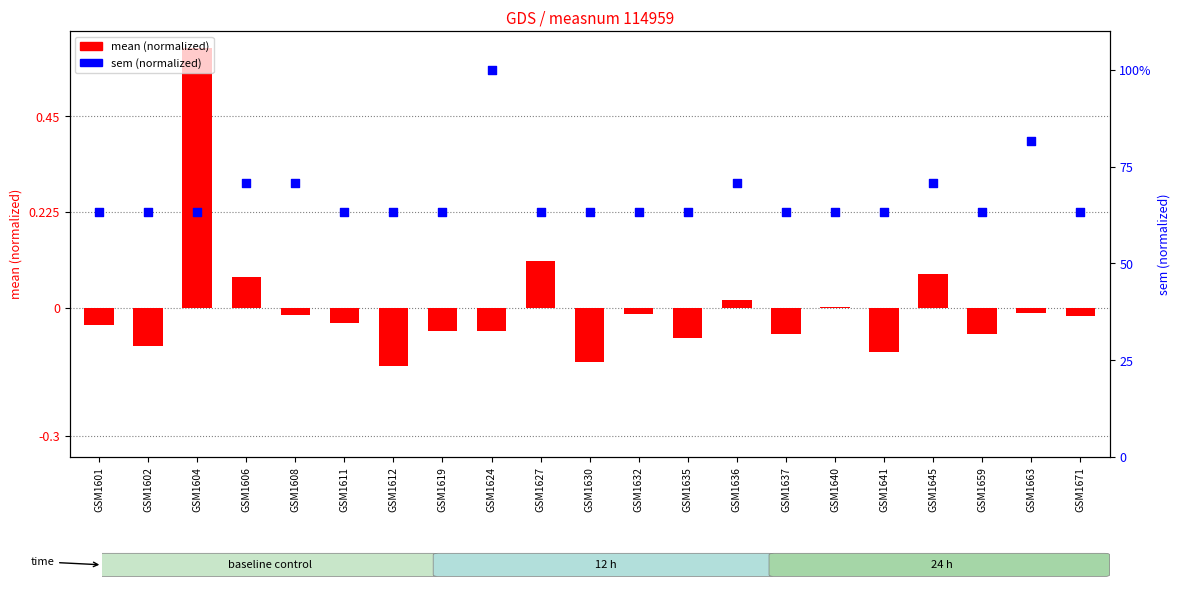

Which series reaches the minimum Y coordinate?

mean (normalized)